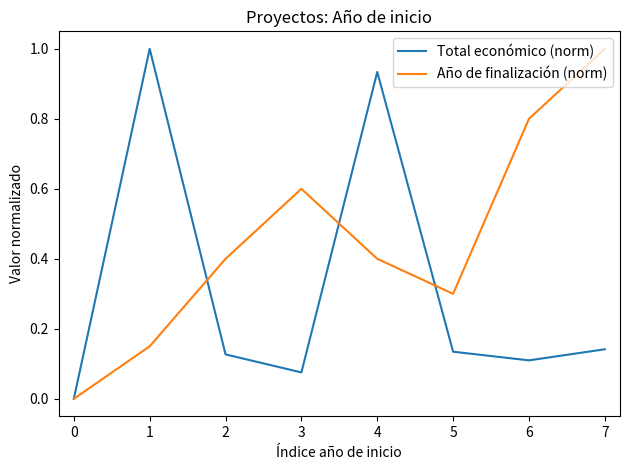

What is the spread (max minus min) of values at 4?

0.5